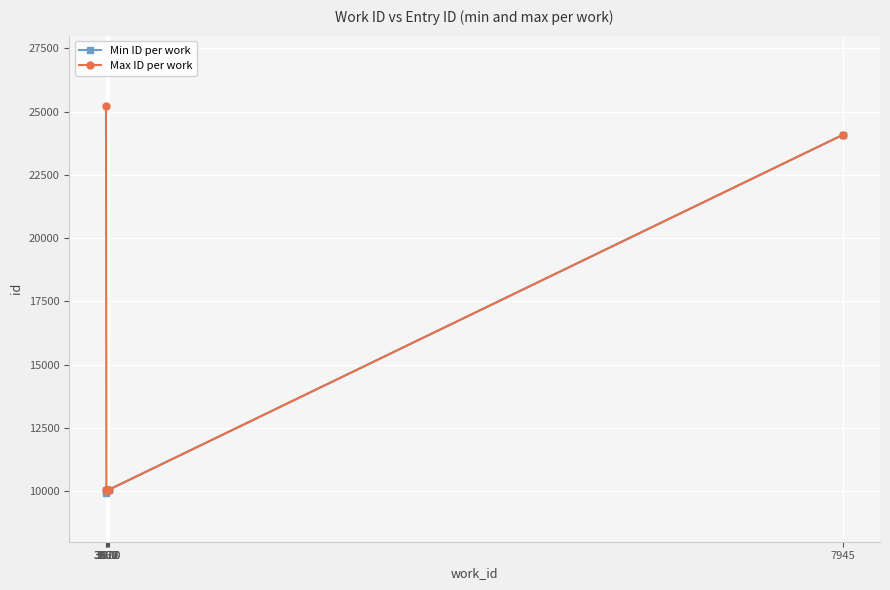

Is it true that Max ID per work equals 24085 at 7945?

True